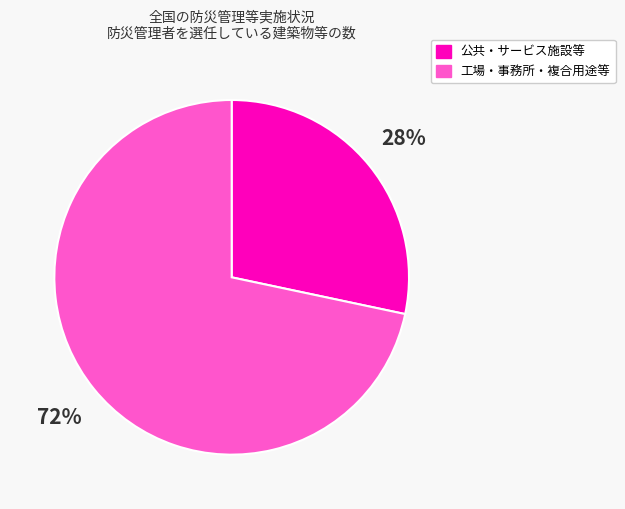

To the nearest percent, what is the average slice percentage?

50%